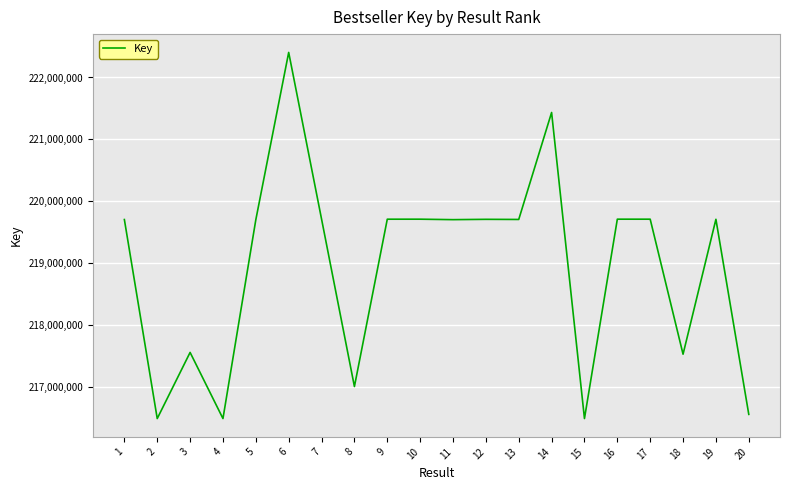

What is the change in value from 3 to 7?

+2151545